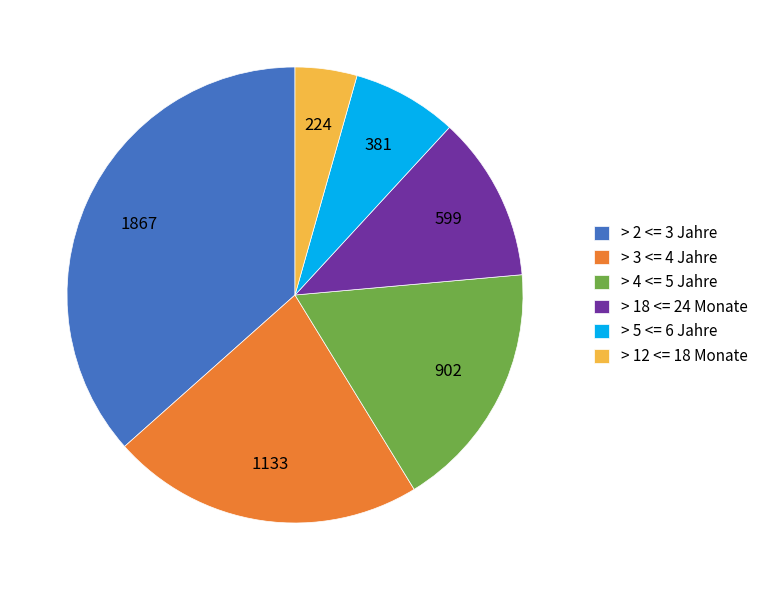

Combined, do > 4 <= 5 Jahre and > 18 <= 24 Monate account for over 50%?

No